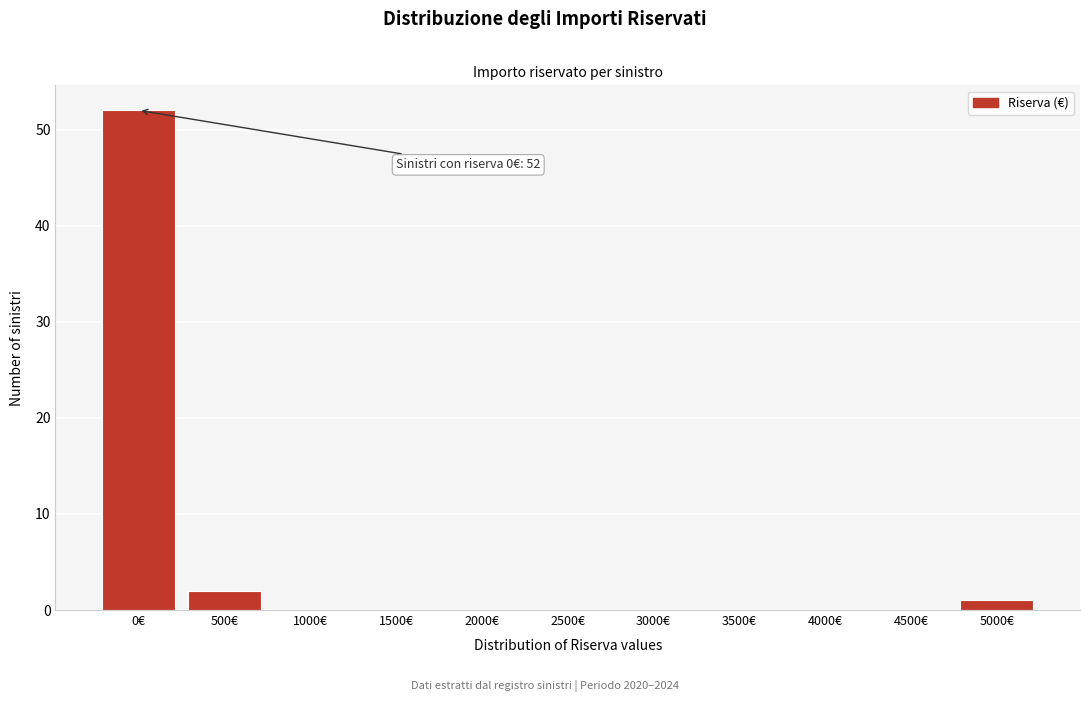

Reading left to right, extract all data points from this chart.

0€=52	500€=2	1000€=0	1500€=0	2000€=0	2500€=0	3000€=0	3500€=0	4000€=0	4500€=0	5000€=1